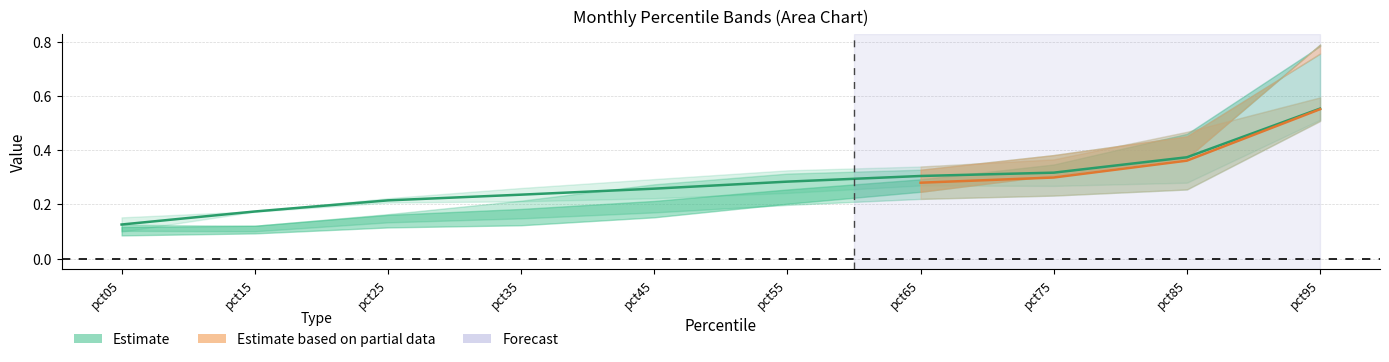

List the labels in order of value, smallest first.

pct05, pct15, pct25, pct35, pct45, pct55, pct65, pct75, pct85, pct95